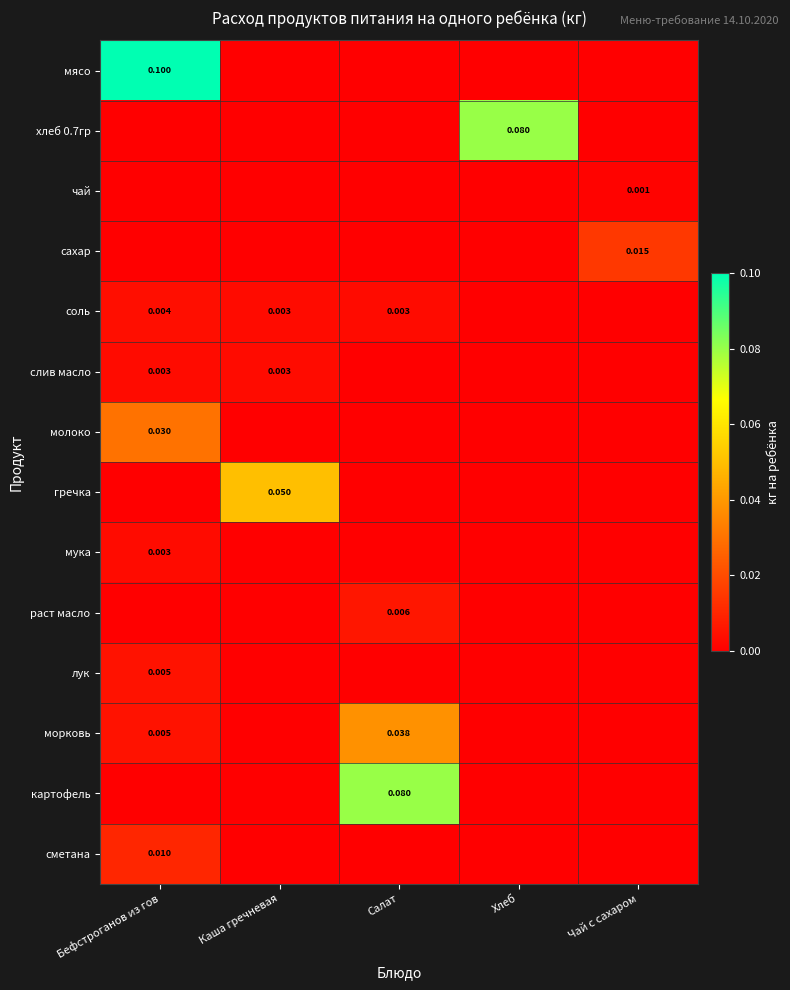

What is the spread (max minus min) of values at Каша гречневая?

0.1